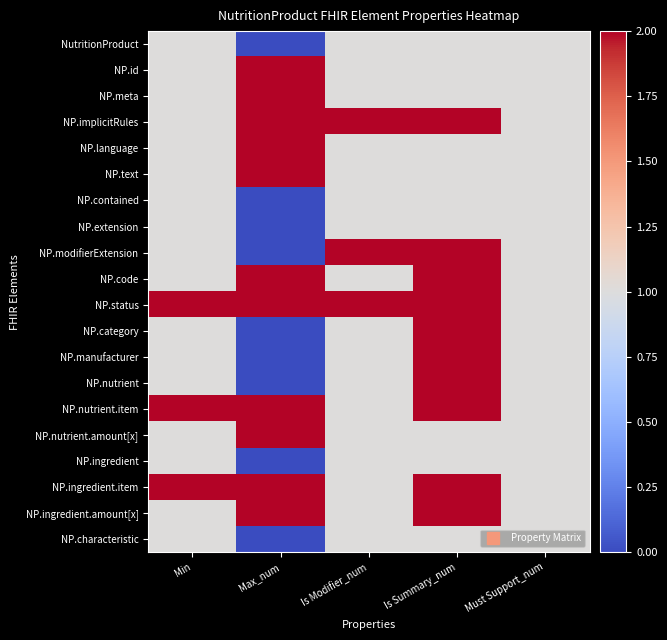

At how many categories does at least one series exceed 0?

5